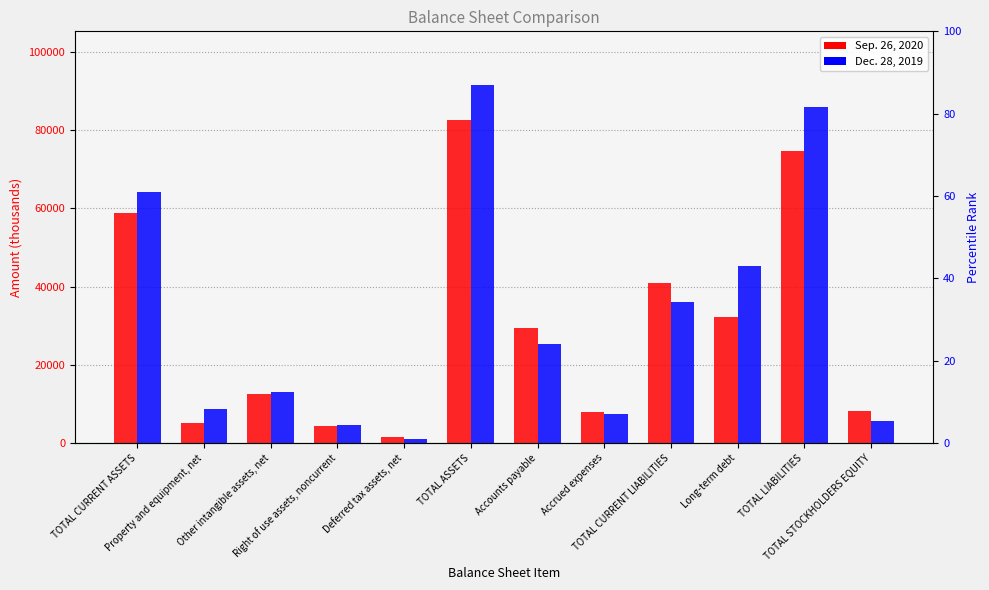

Read the Dec. 28, 2019 value at Right of use assets, noncurrent.

4578